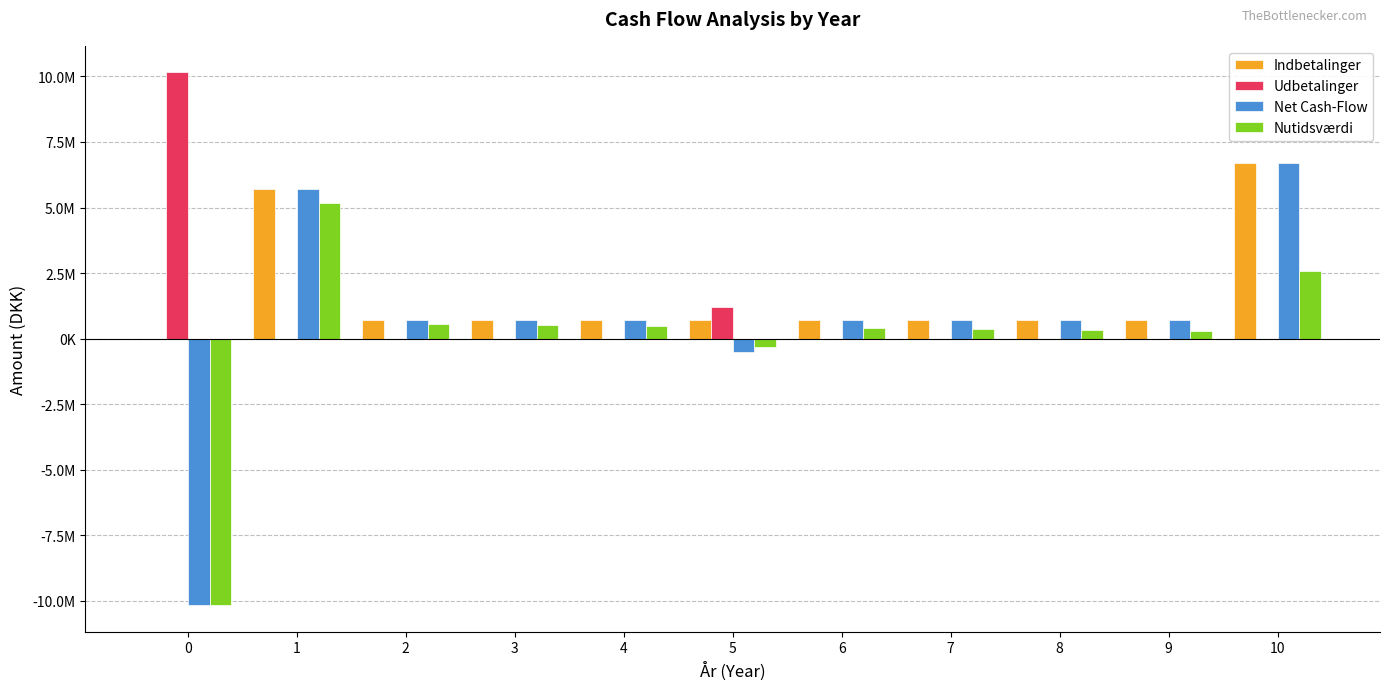

Which category has the lowest value in the Udbetalinger series?

1